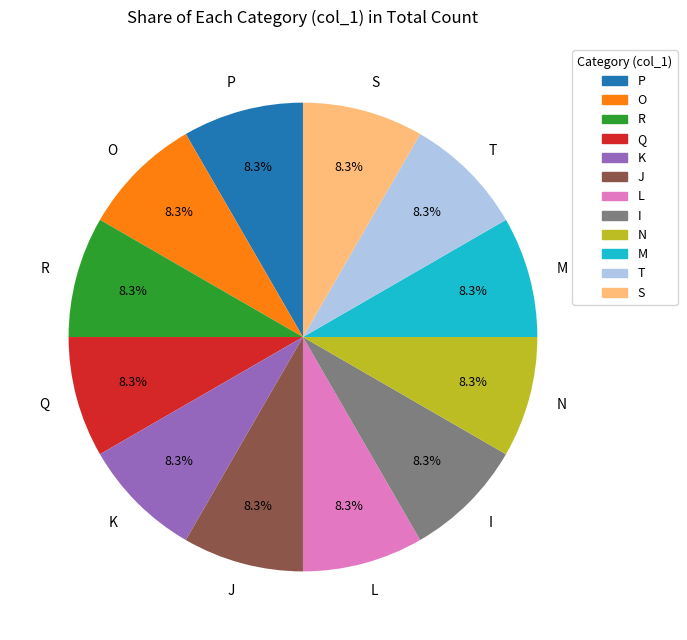

Does any single category account for the majority?

No